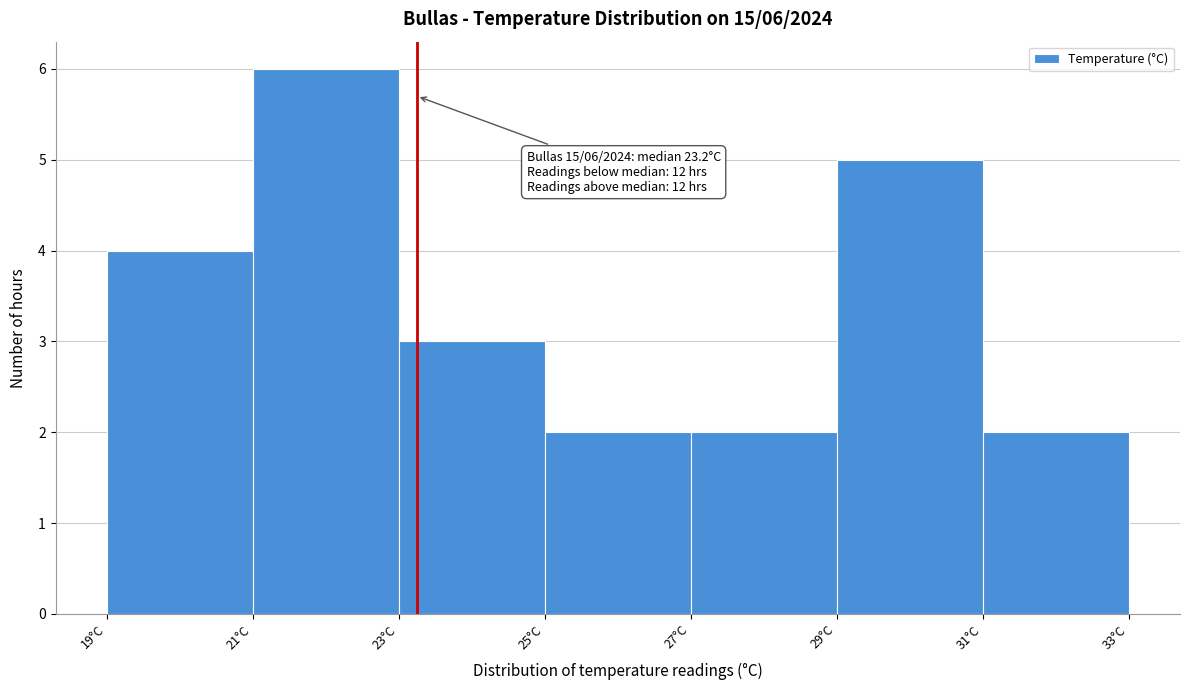

Which range on the x-axis has the tallest bar?

21 to 23